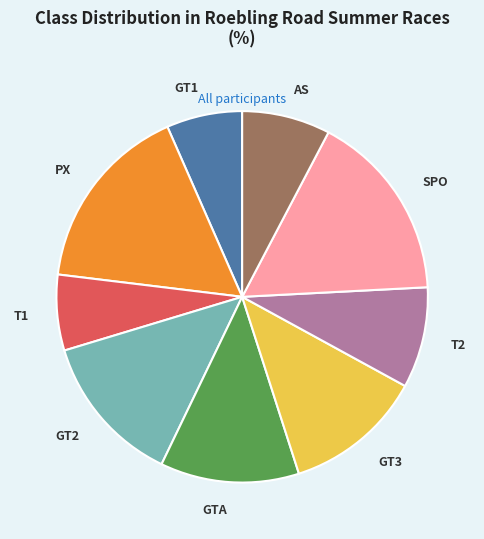

Approximately how many times larger is the value at GTA compared to SPO?

0.7